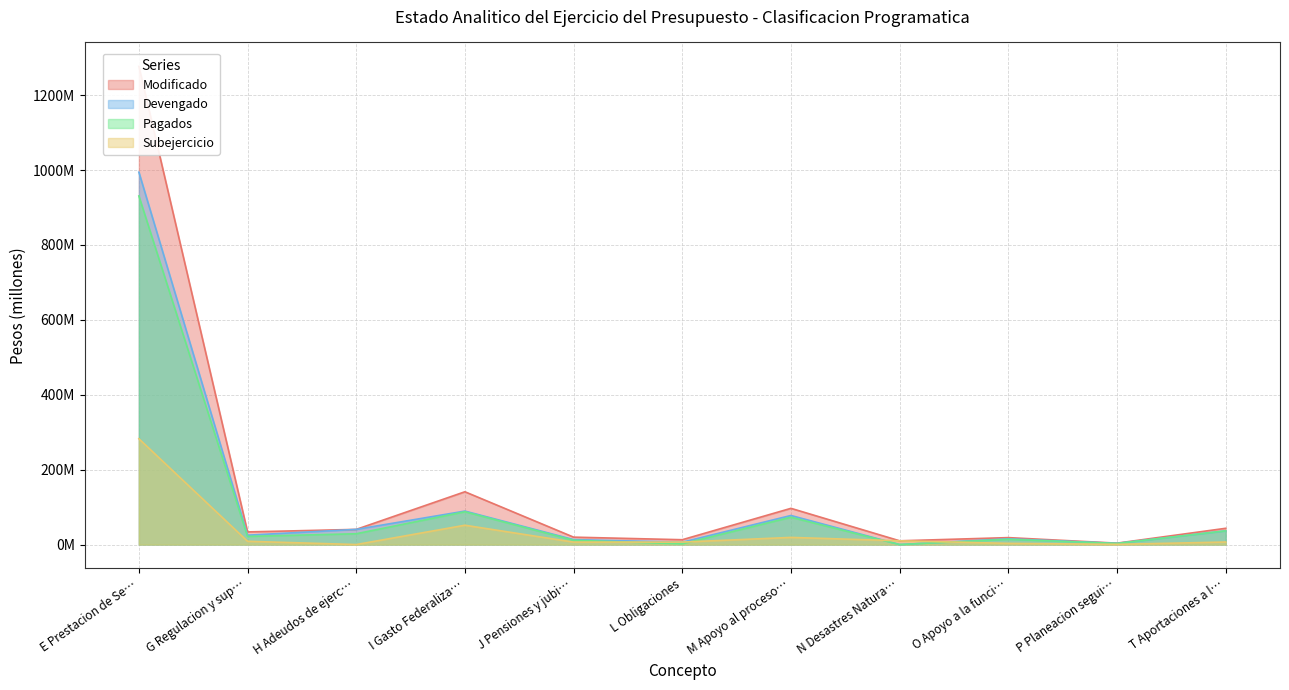

True or false: Devengado and Pagados intersect in this chart.

False